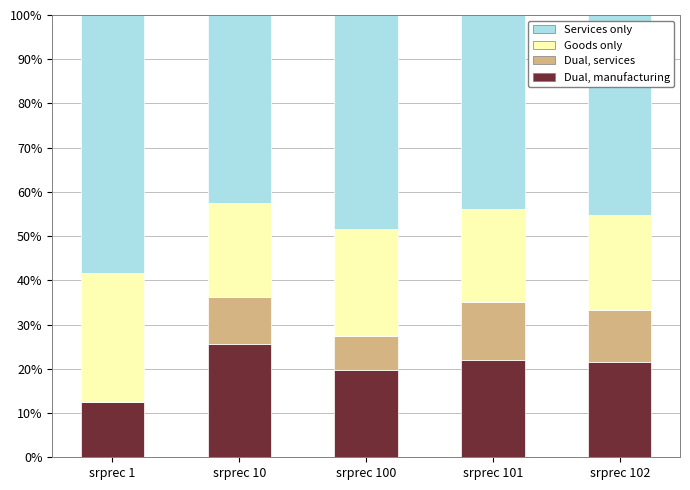

How many distinct data groups are displayed?

4